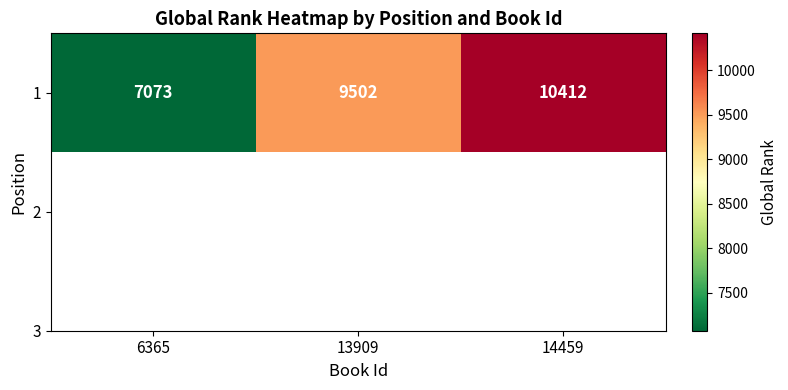

Reading right to left, what are all the values shown in this chart?

14459=10412	13909=9502	6365=7073